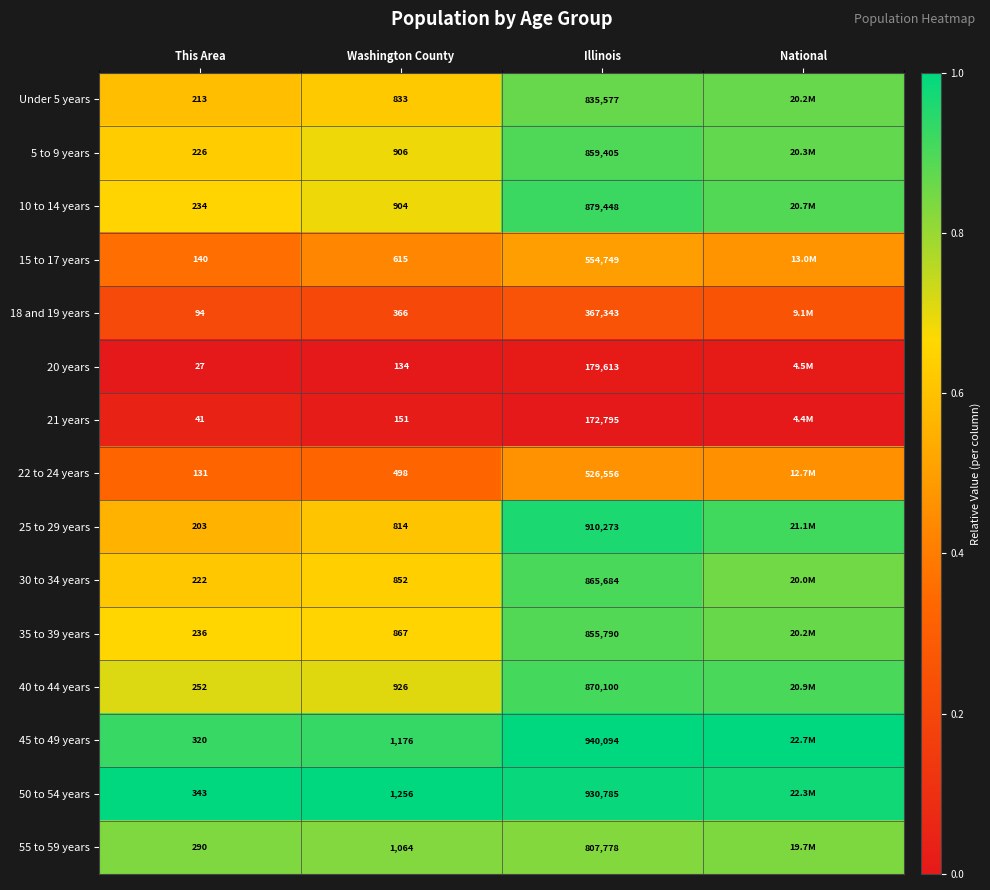

Is the value of 20 years at Illinois greater than the value of 30 to 34 years at Illinois?

No